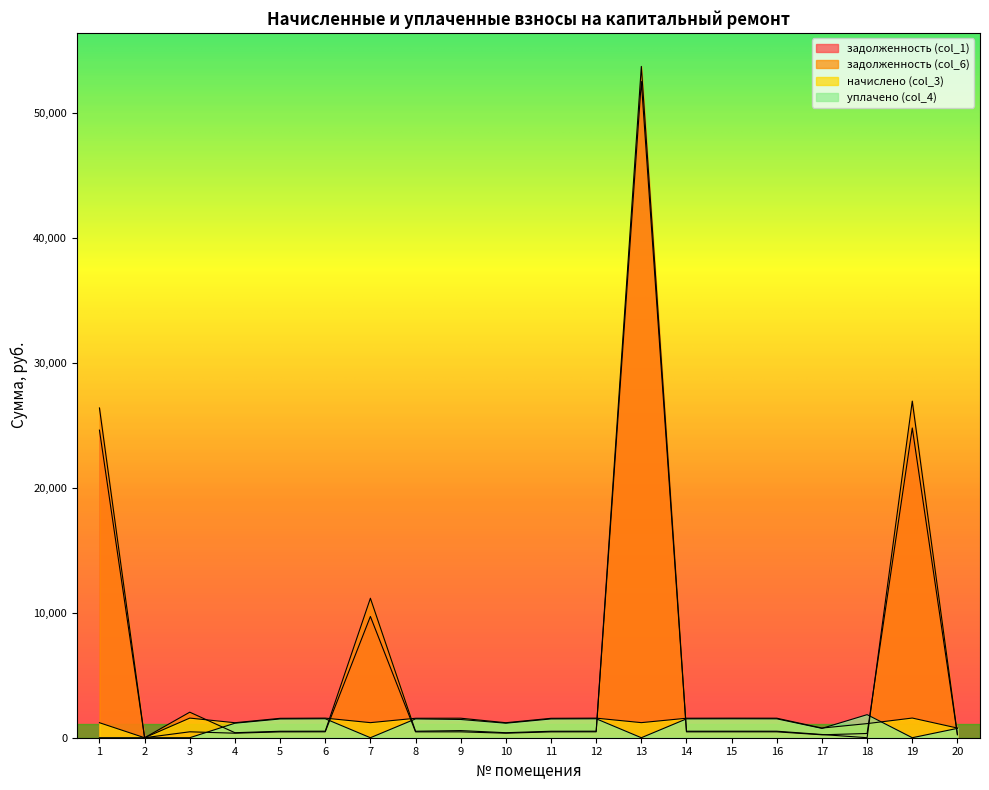

How many distinct data groups are displayed?

4